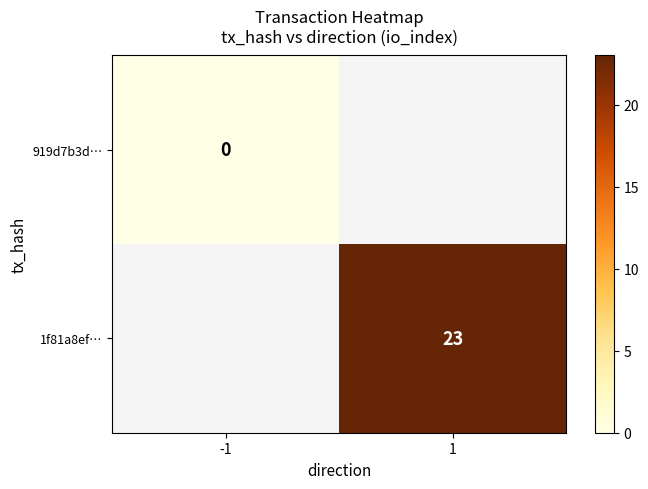

Which category has the highest value across all series?

1